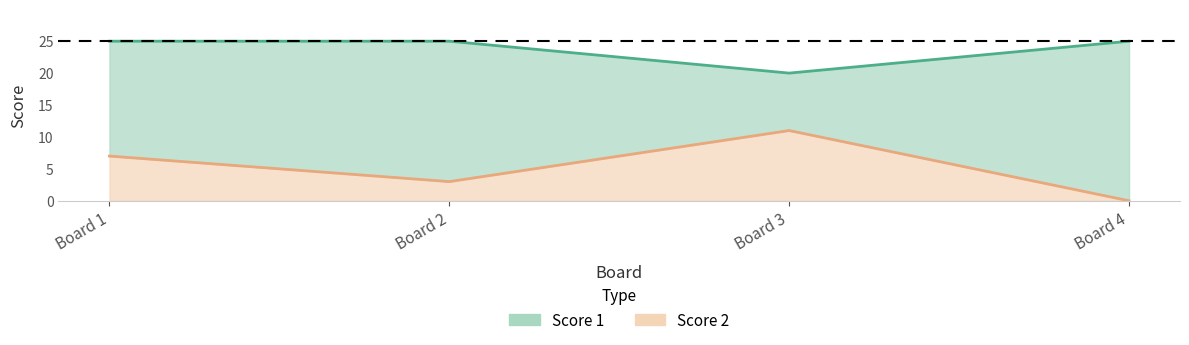

At which category is the sum across all series the highest?

Board 1